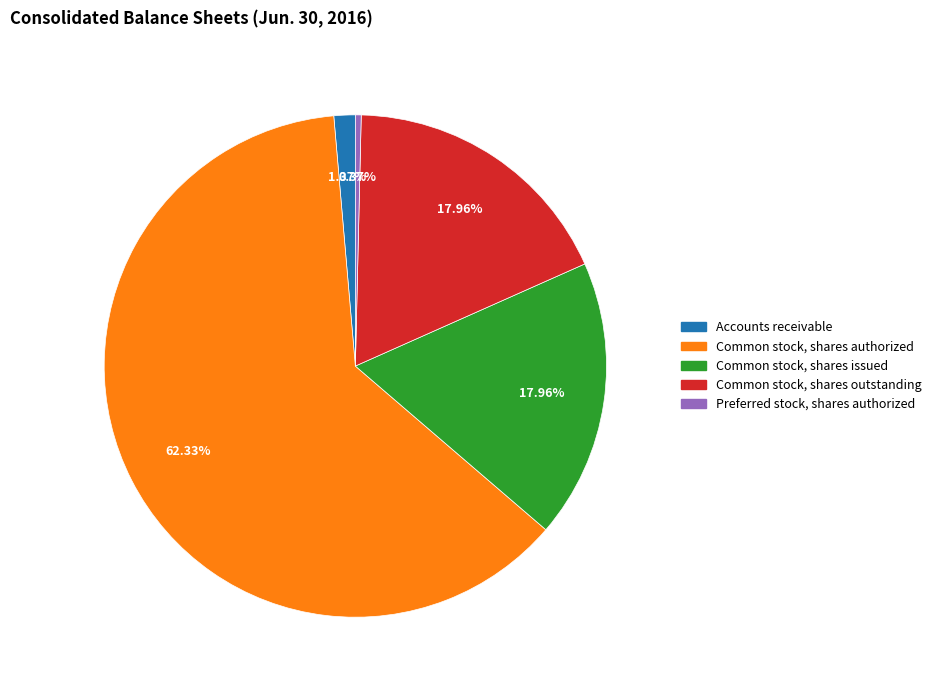

What is the total percentage of Accounts receivable and Common stock, shares authorized?

63.7%